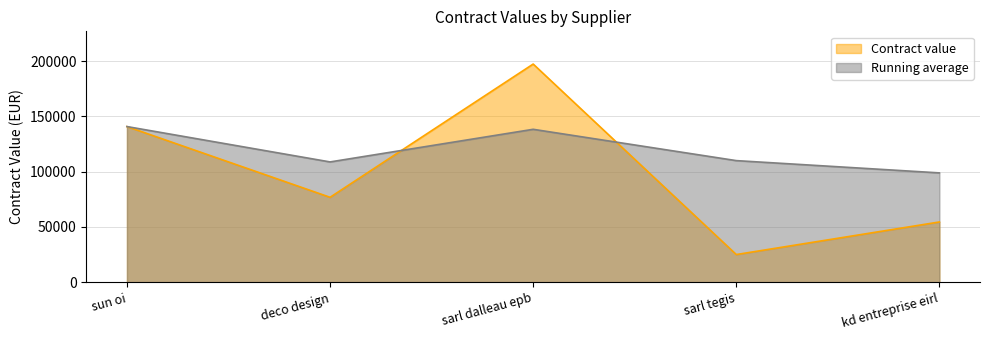

Is it true that the value at deco design is 132175?

False